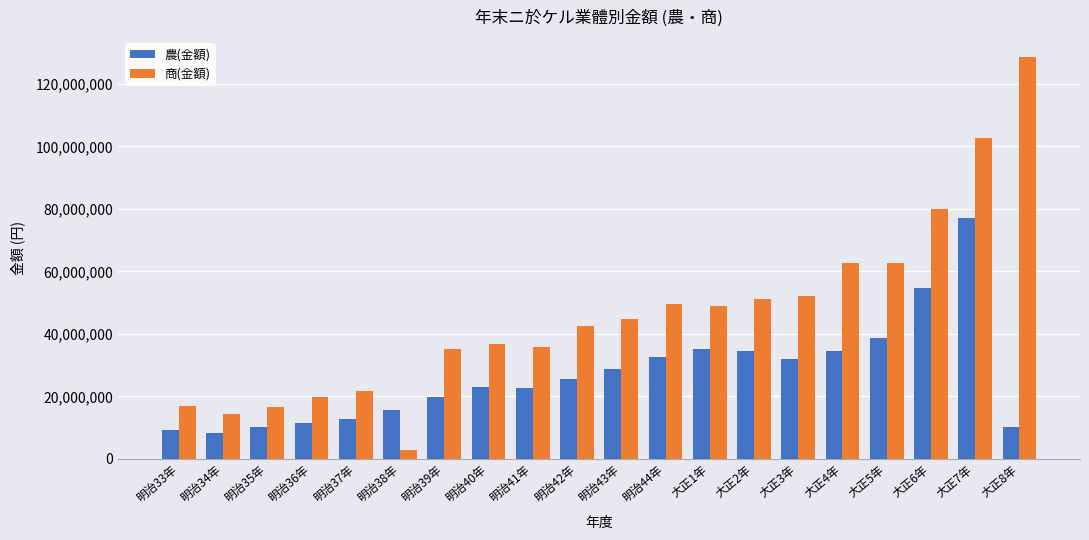

What is the greatest value displayed?

128525983